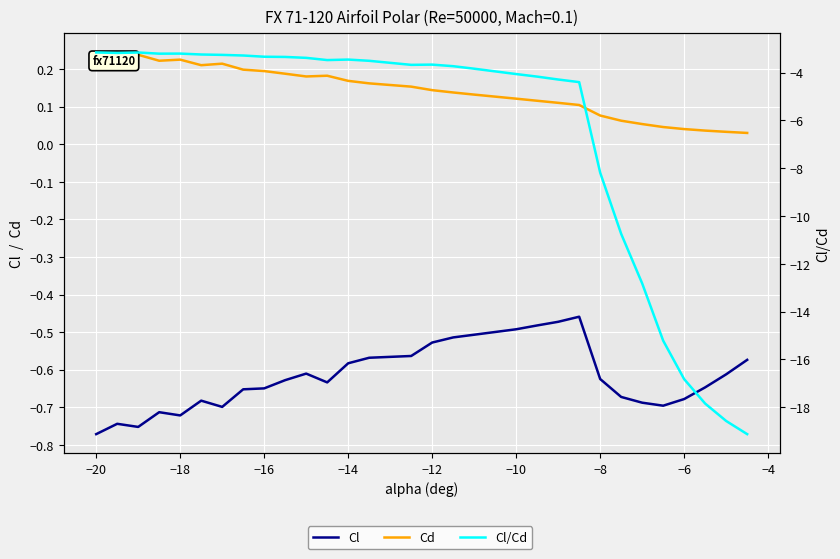

True or false: Cl/Cd and Cd cross at least once.

False